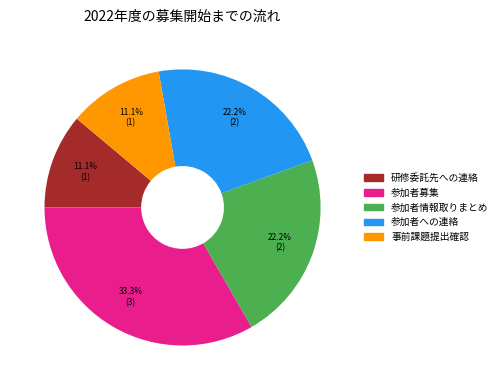

How many slices are in this pie chart?

5